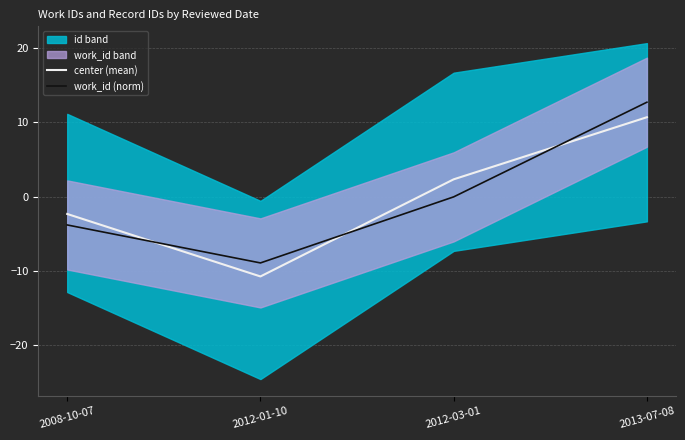

What is the value of the center (mean) point at the 4th from the left?

10.7